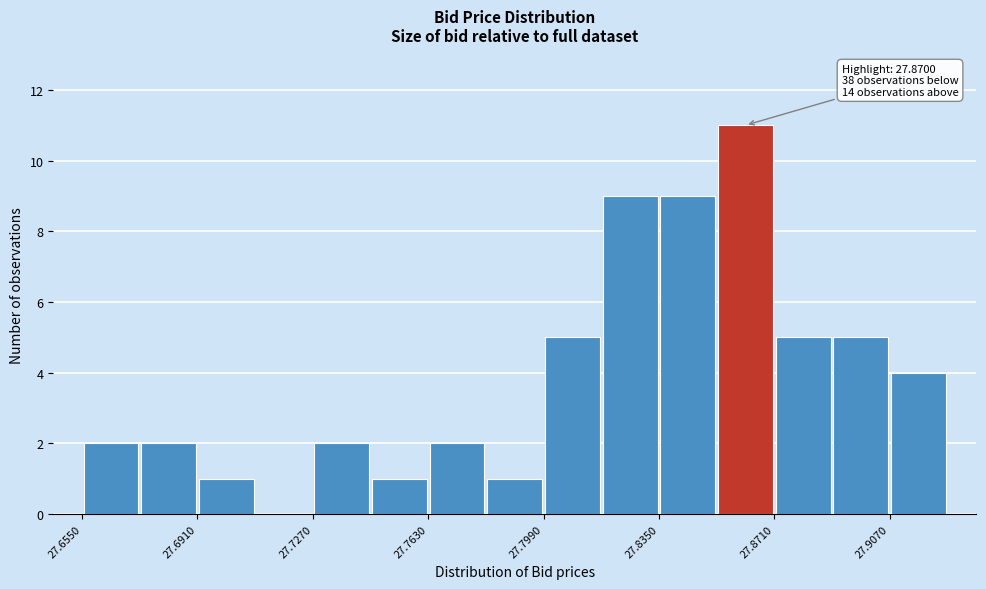

Around what value on the x-axis is the tallest bar? Give the approximate position of its centre, as read against the axis.

27.860